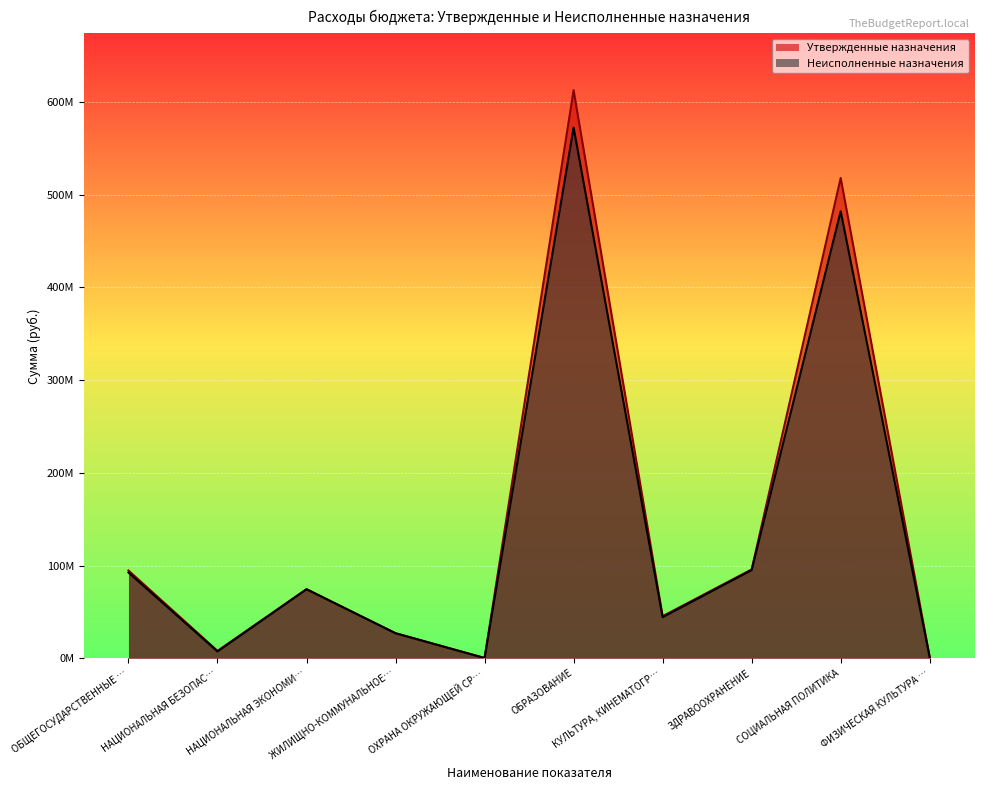

What are all the series names shown in the legend?

Утвержденные назначения, Неисполненные назначения